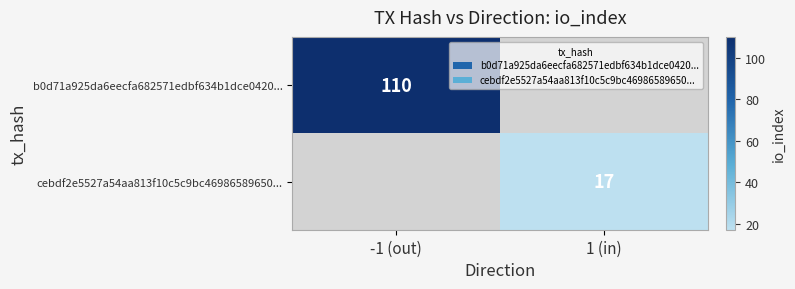

Is it true that b0d71a925da6eecfa682571edbf634b1dce0420... equals 189 at -1 (out)?

False